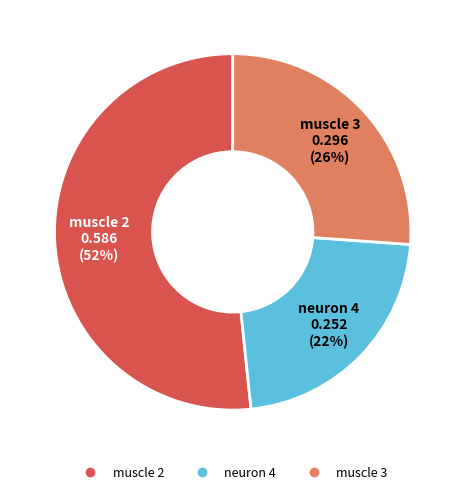

Which slice represents more than half of the pie?

muscle 2